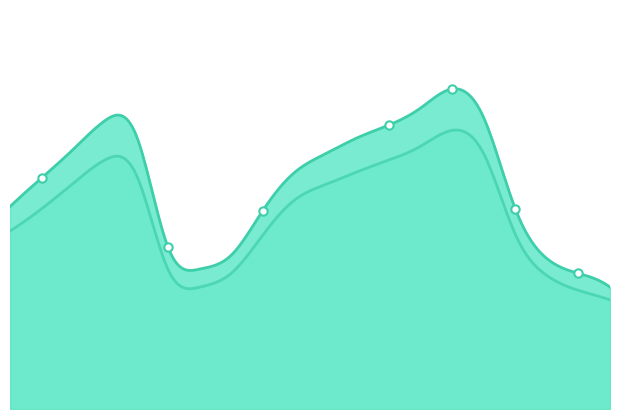

How many lines are shown in the chart?

2